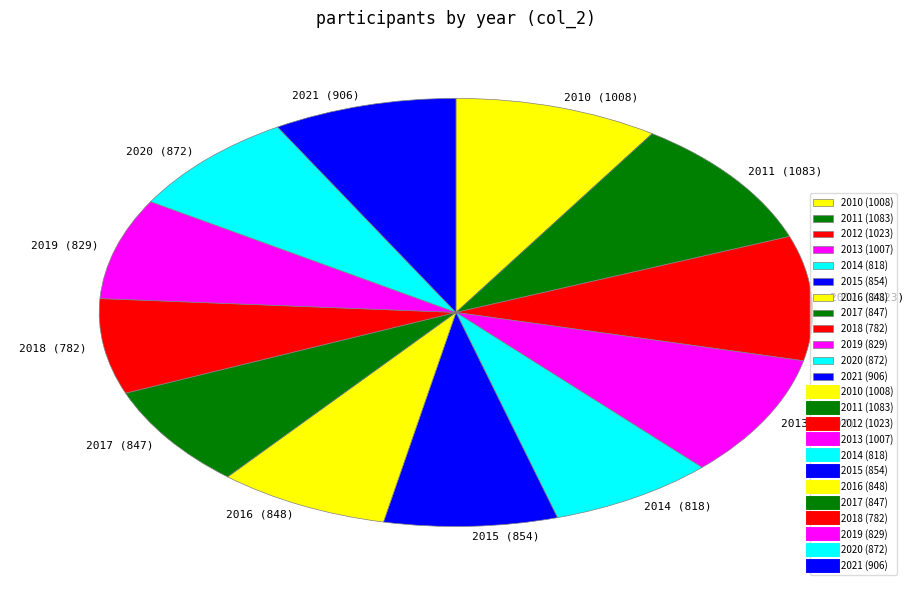

Combined, do 2012 (1023) and 2020 (872) account for over 50%?

No